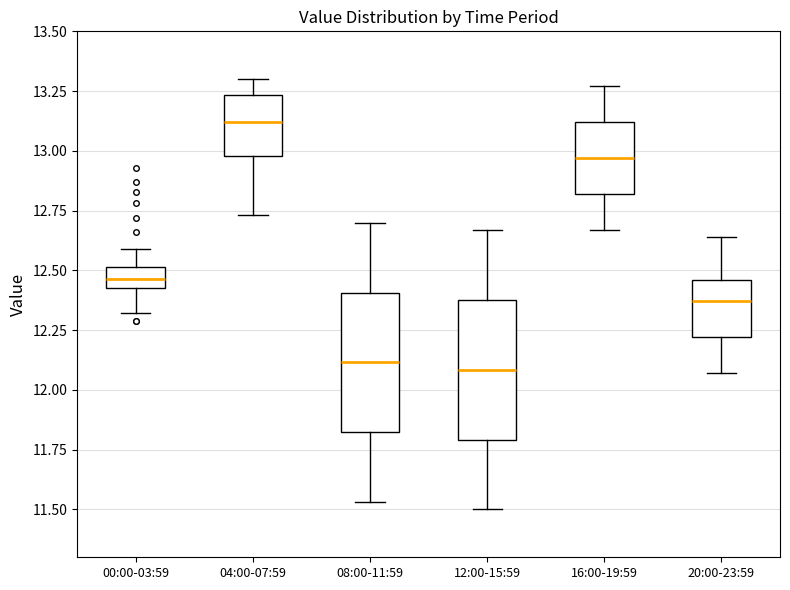

Where does the median line of the box for 08:00-11:59 sit on the y-axis? The values are not printed on the chart, so give them approximately, as read against the axis.

12.10